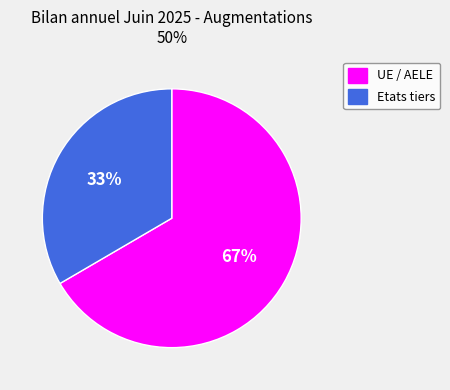

Between UE / AELE and Etats tiers, which is larger?

UE / AELE